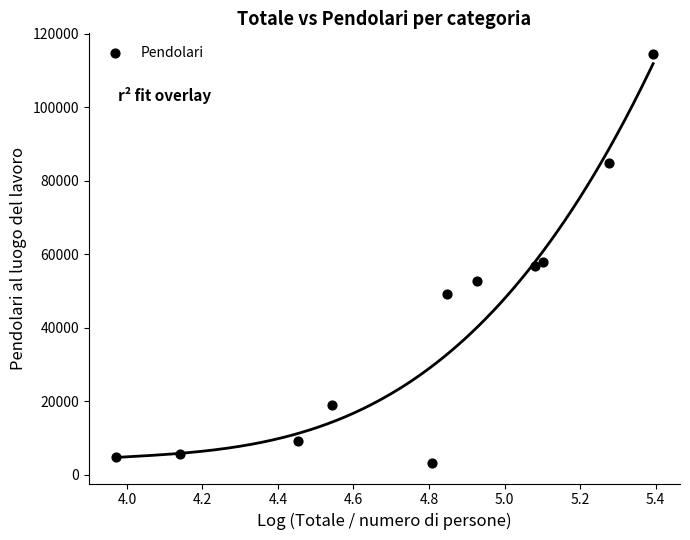

What is the range of X values (max minus min)?

1.4